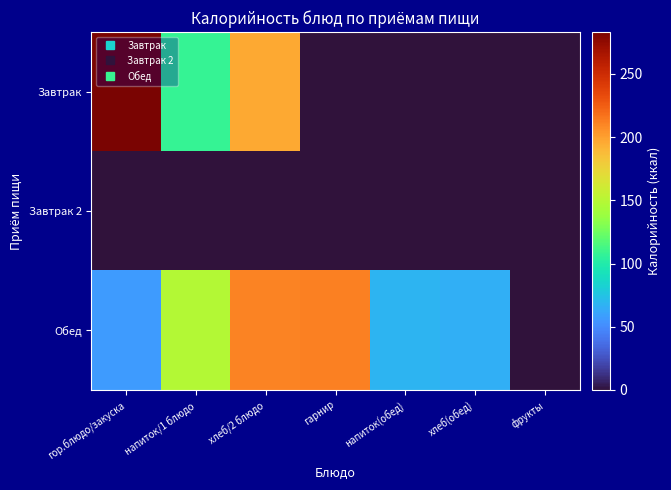

Reading left to right, transcribe all the data shown in this chart.

Завтрак: гор.блюдо/закуска=283	напиток/1 блюдо=108	хлеб/2 блюдо=196	гарнир=0	напиток(обед)=0	хлеб(обед)=0	фрукты=0
Завтрак 2: гор.блюдо/закуска=0	напиток/1 блюдо=0	хлеб/2 блюдо=0	гарнир=0	напиток(обед)=0	хлеб(обед)=0	фрукты=0
Обед: гор.блюдо/закуска=57	напиток/1 блюдо=149	хлеб/2 блюдо=211	гарнир=212	напиток(обед)=68	хлеб(обед)=66	фрукты=0